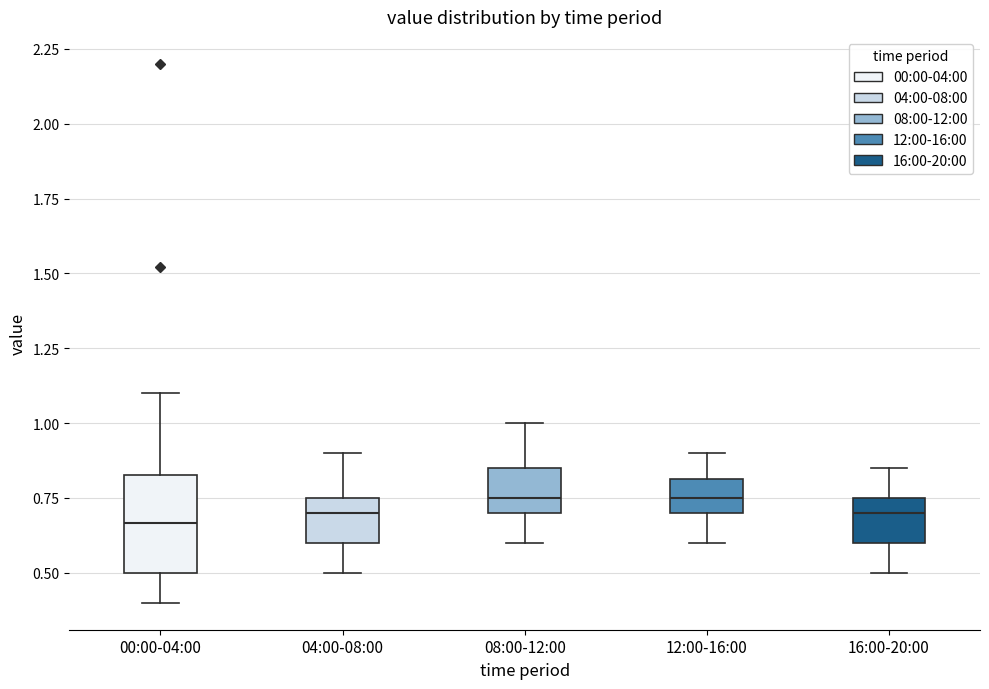

Comparing the boxes themselves (not the whiskers), which one is the tallest?

00:00-04:00